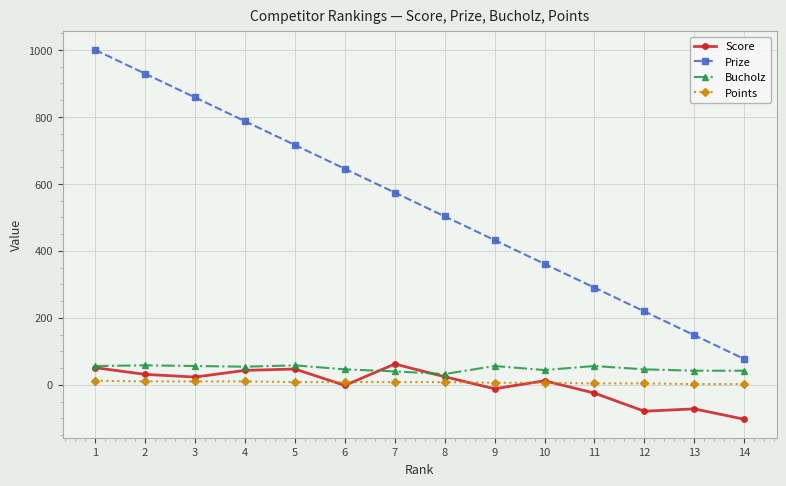

What is the spread (max minus min) of values at 11?

315